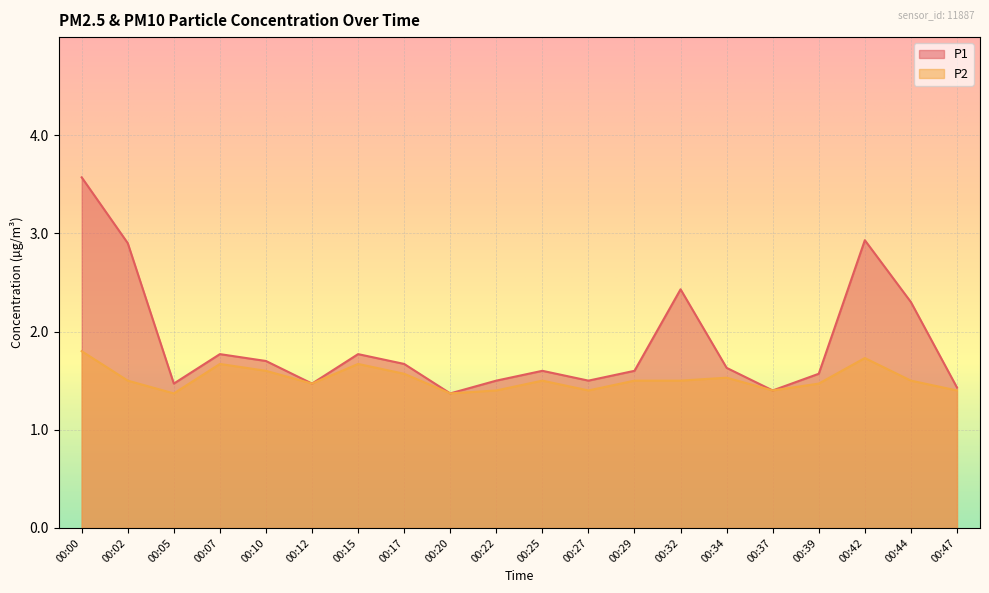

Does the chart display data point markers on the line(s)?

No